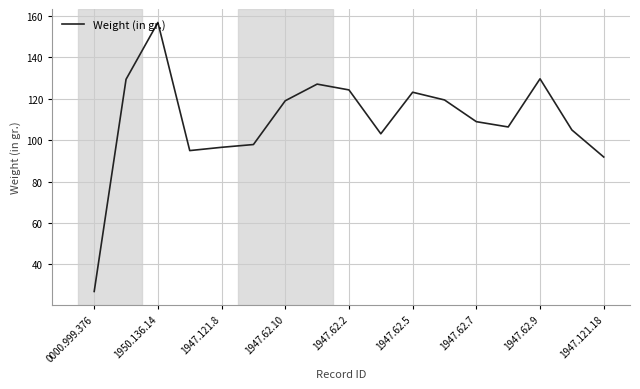

What is the greatest value displayed?

156.8